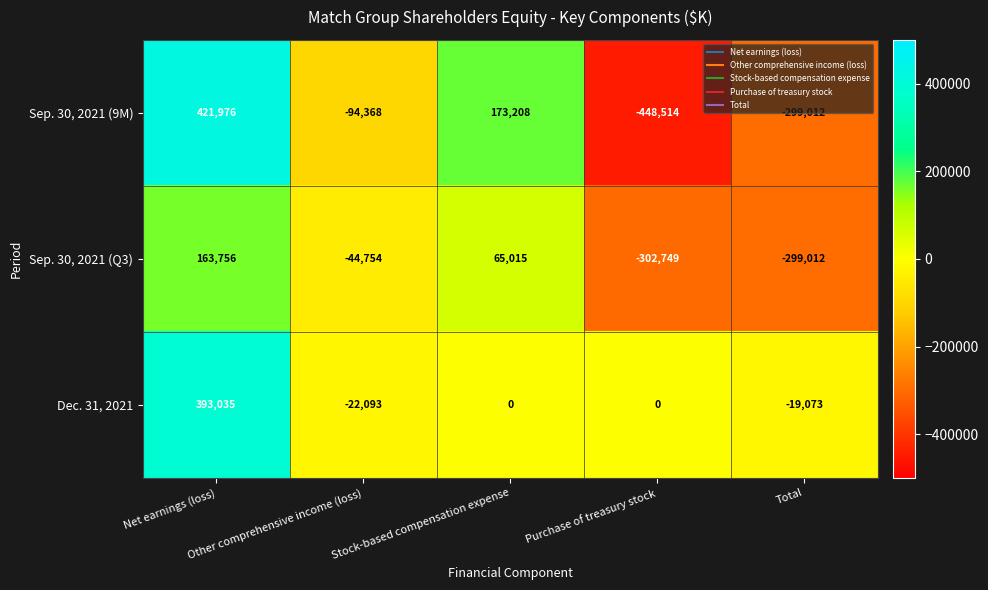

What is the greatest value displayed?

421976